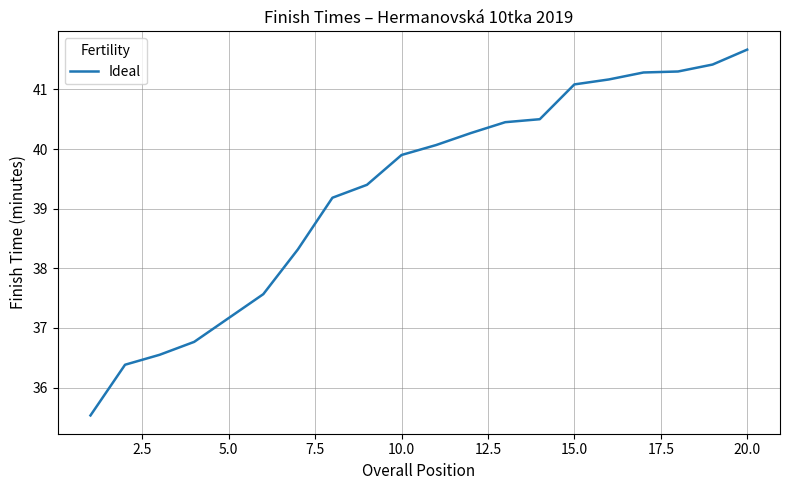

What is the difference between the maximum and minimum values?

6.1